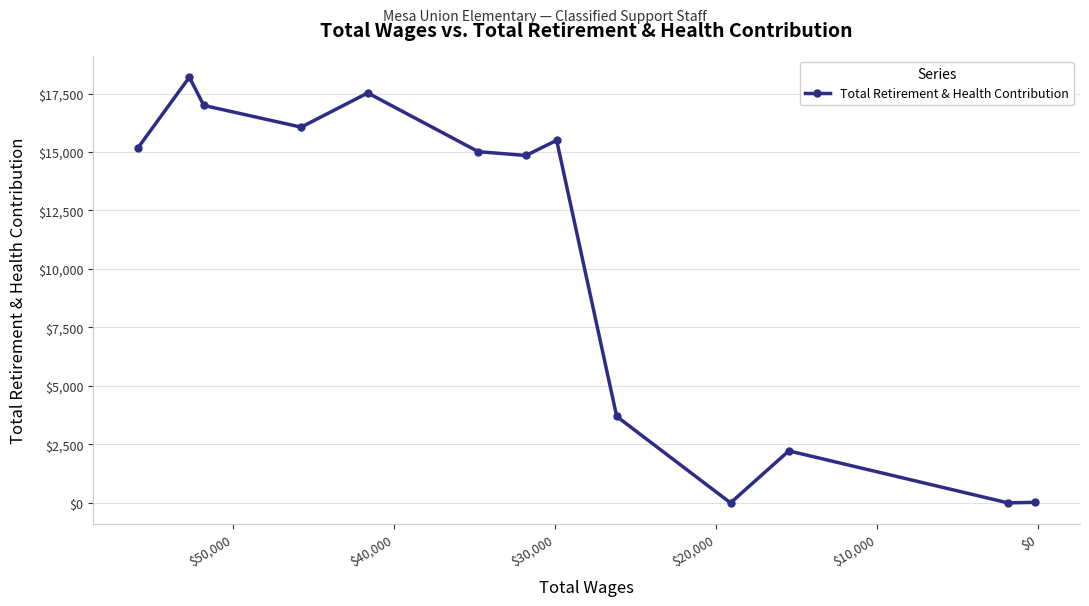

What is the difference between the maximum and minimum values?

18197